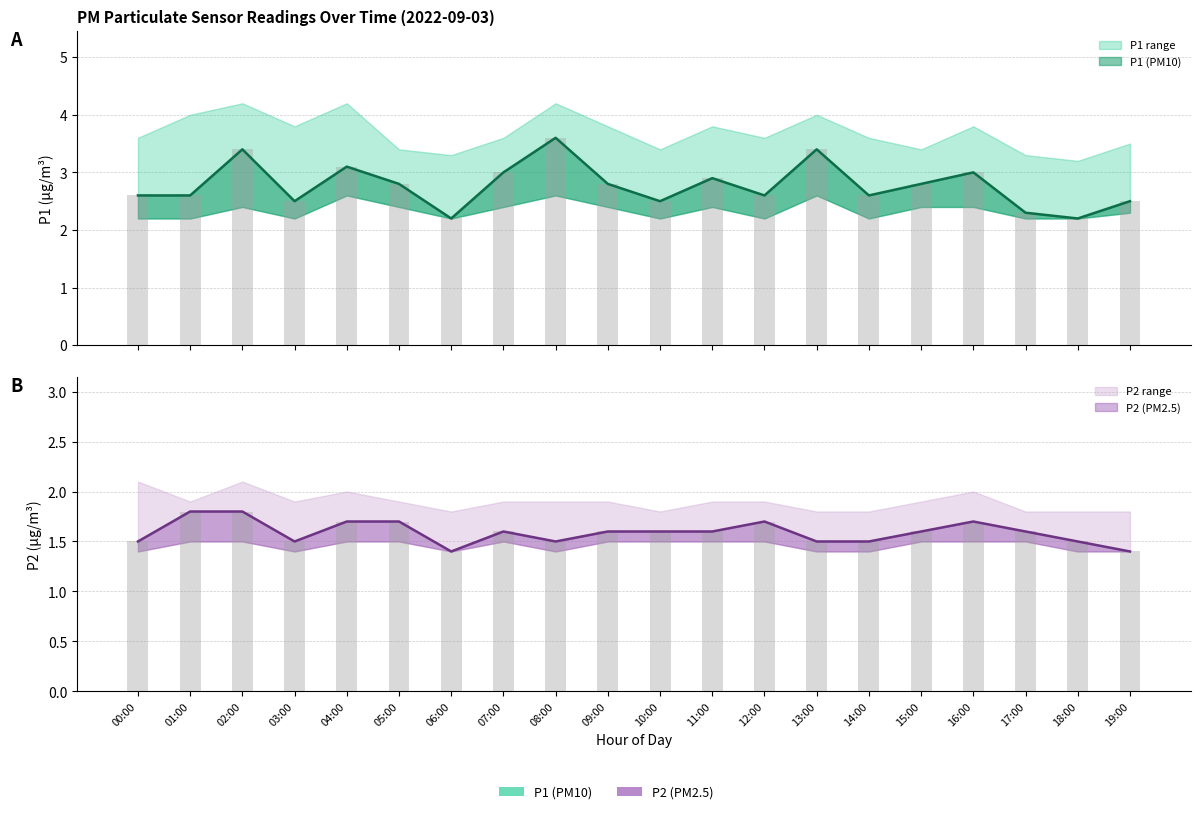

Between 18:00 and 08:00, which is larger?

08:00